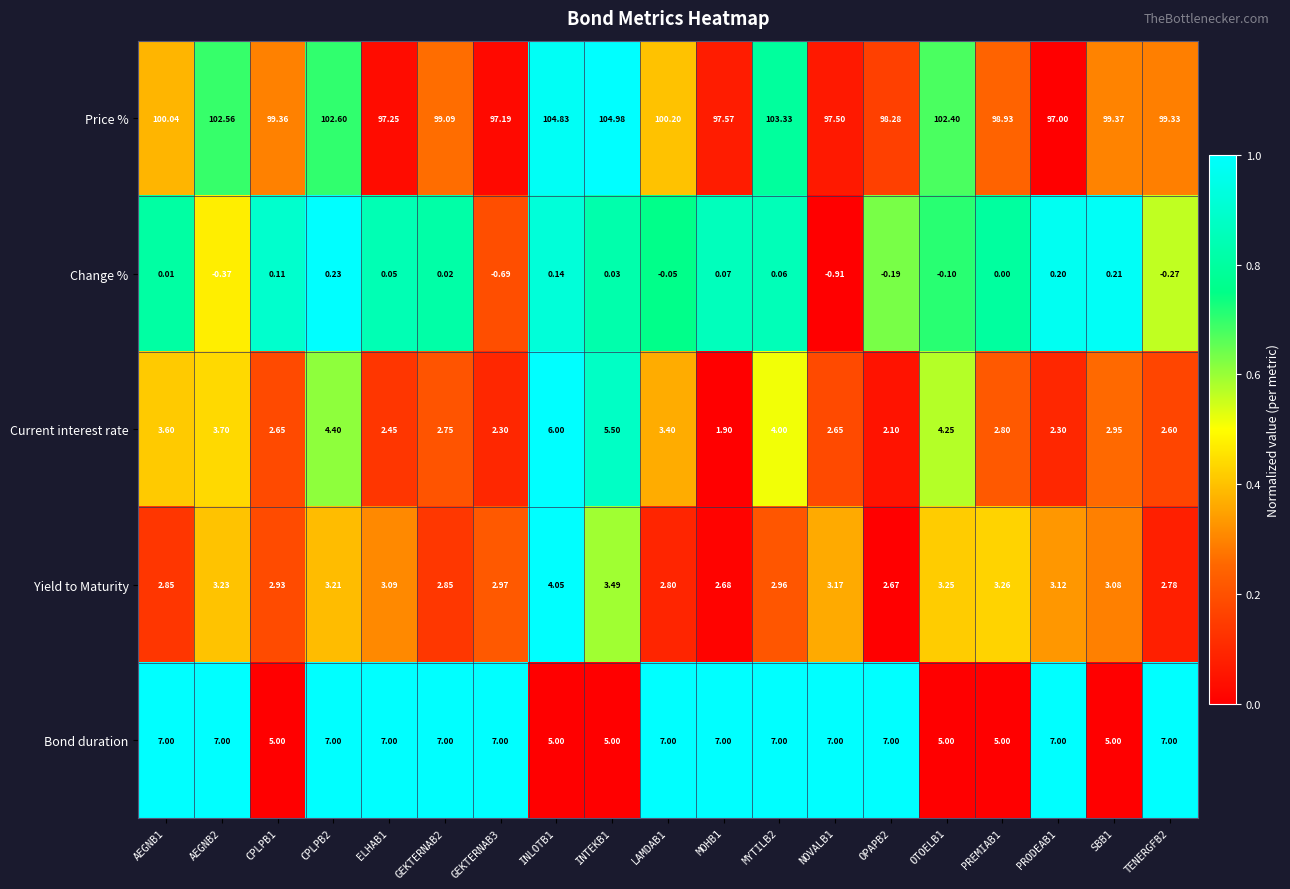

Between ELHAB1 and LAMDAB1, which series saw the biggest shift?

Price %